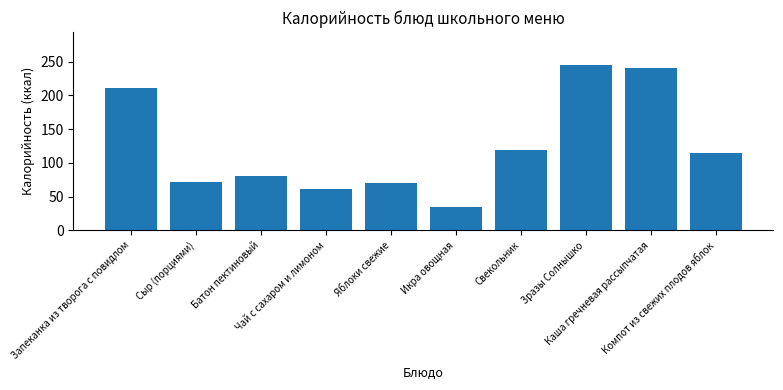

Approximately how many times larger is the value at Запеканка из творога с повидлом compared to Чай с сахаром и лимоном?

3.4